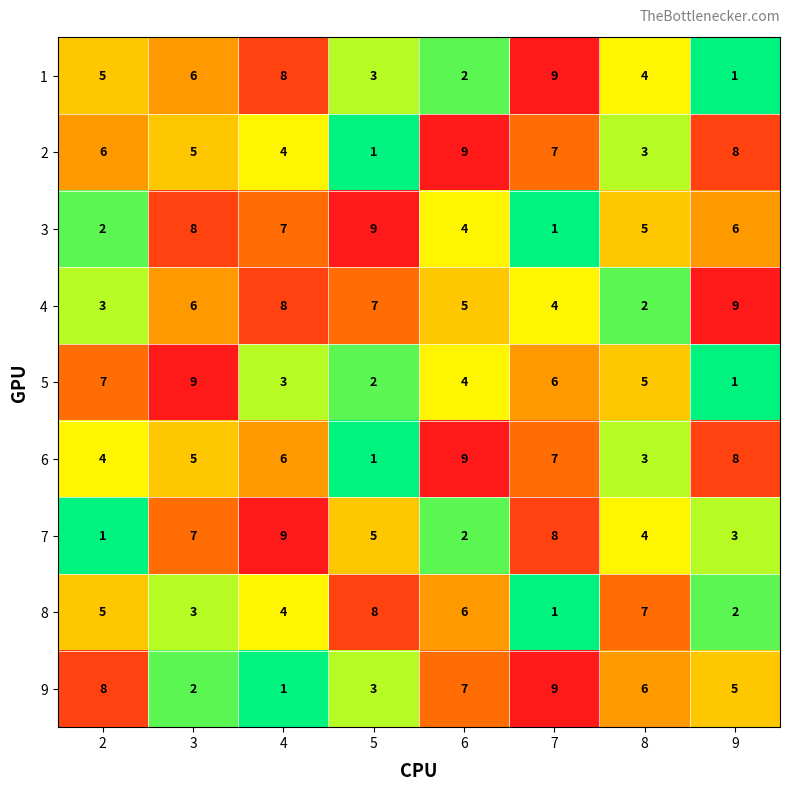

Which category has the highest value in the 2 series?

6